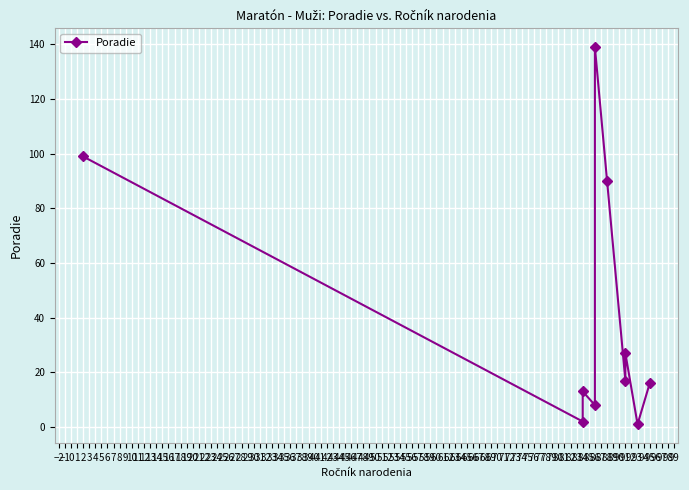

At which label does the data first exceed 17?

2